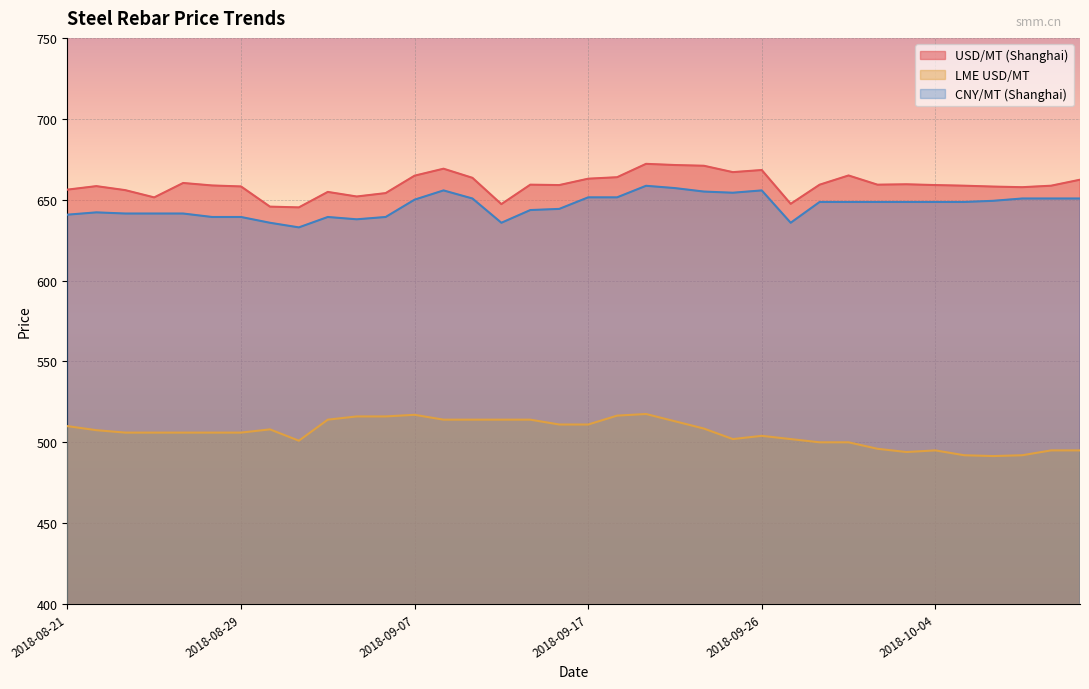

What is the value of the CNY/MT (Shanghai) point at the 2nd from the left?

642.1